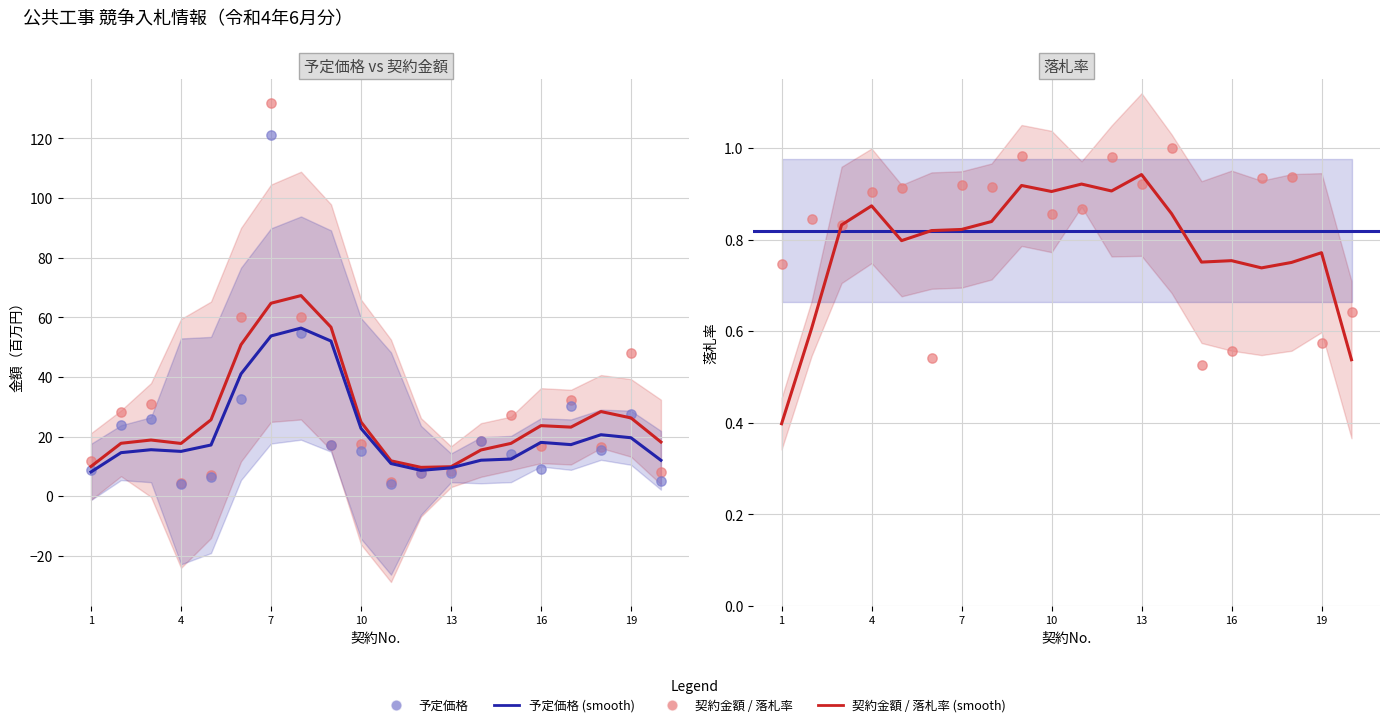

Which series reaches the minimum Y coordinate?

落札率